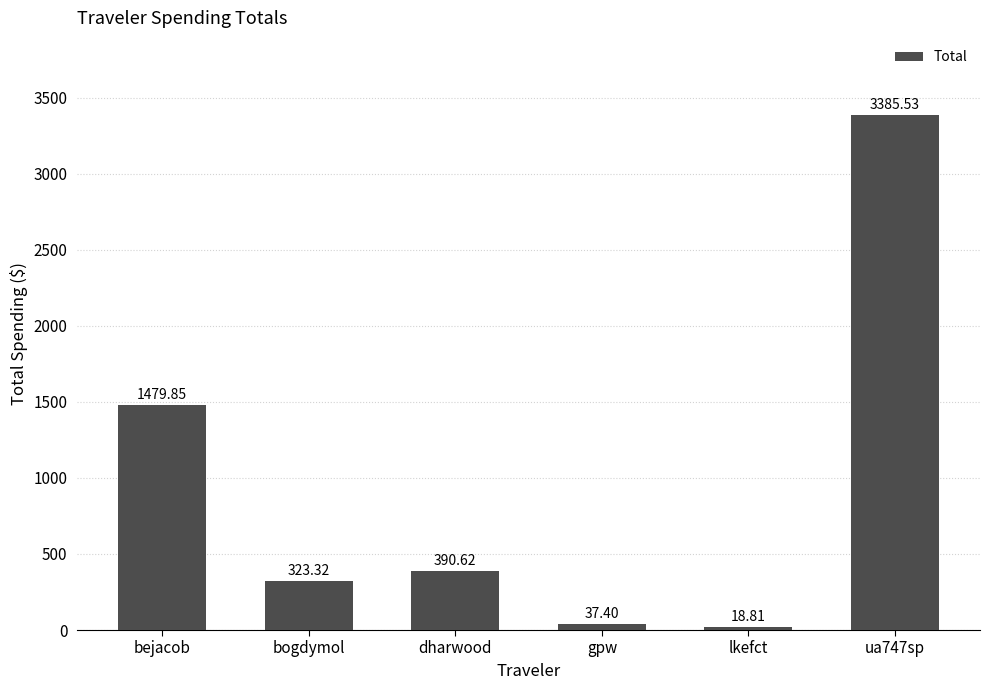

Are the bars grouped side by side (vs. stacked)?

No